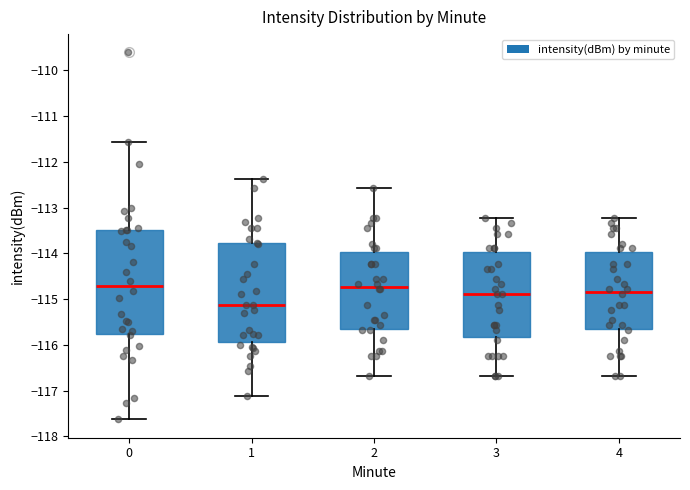

Reading left to right, transcribe this box plot: for each box, give where its median line is, the range the box spans, and where its two whiskers end, as read against the y-axis. The values are not printed on the chart, so give them approximately, as read against the axis.

0: median -114.7, box -115.8 to -113.5, whiskers -117.6 to -111.6
1: median -115.1, box -115.9 to -113.8, whiskers -117.1 to -112.4
2: median -114.7, box -115.7 to -114.0, whiskers -116.7 to -112.6
3: median -114.9, box -115.8 to -114.0, whiskers -116.7 to -113.2
4: median -114.8, box -115.7 to -114.0, whiskers -116.7 to -113.2